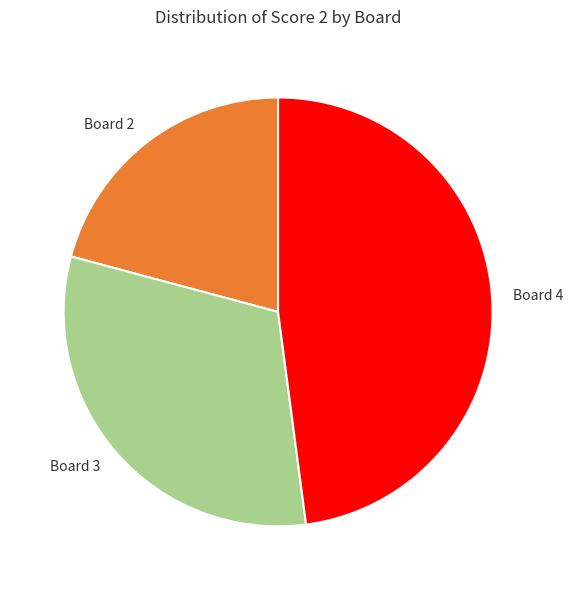

The Board 3 slice represents 31% of the pie. True or false?

True